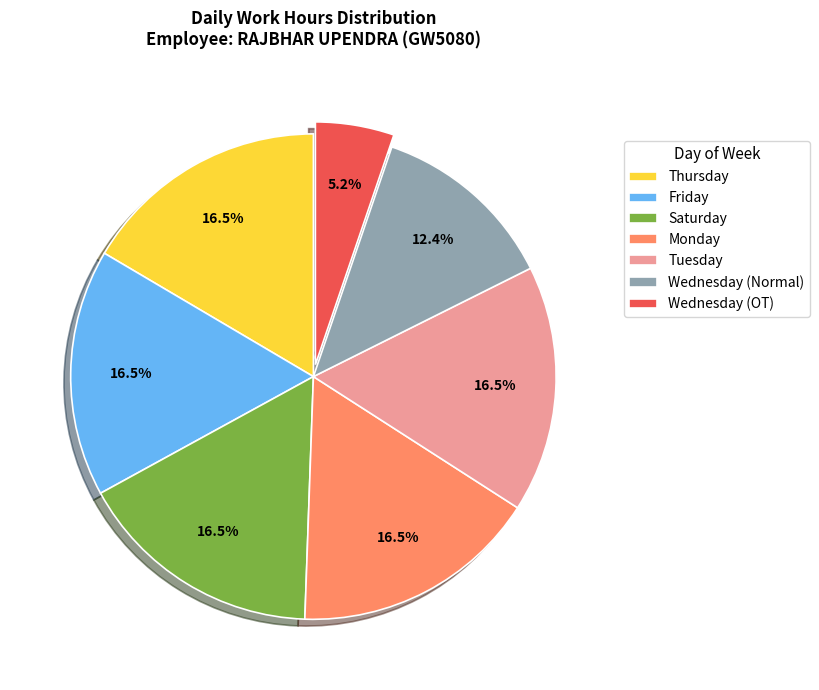

How many segments does this pie chart have?

7